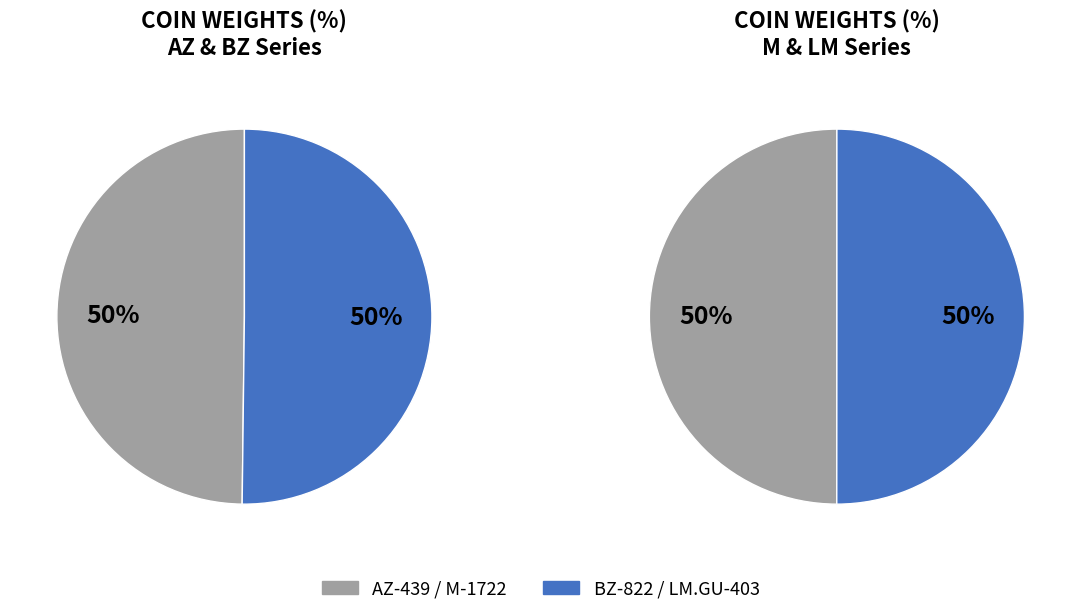

The BZ-822 slice represents 31% of the pie. True or false?

False